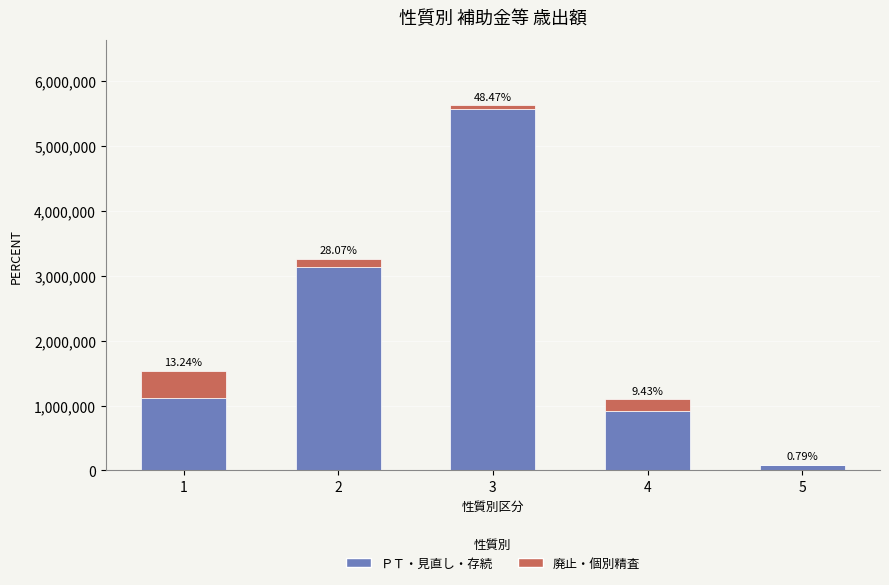

The ＰＴ・見直し・存続 series shows 5227413 at 2. True or false?

False